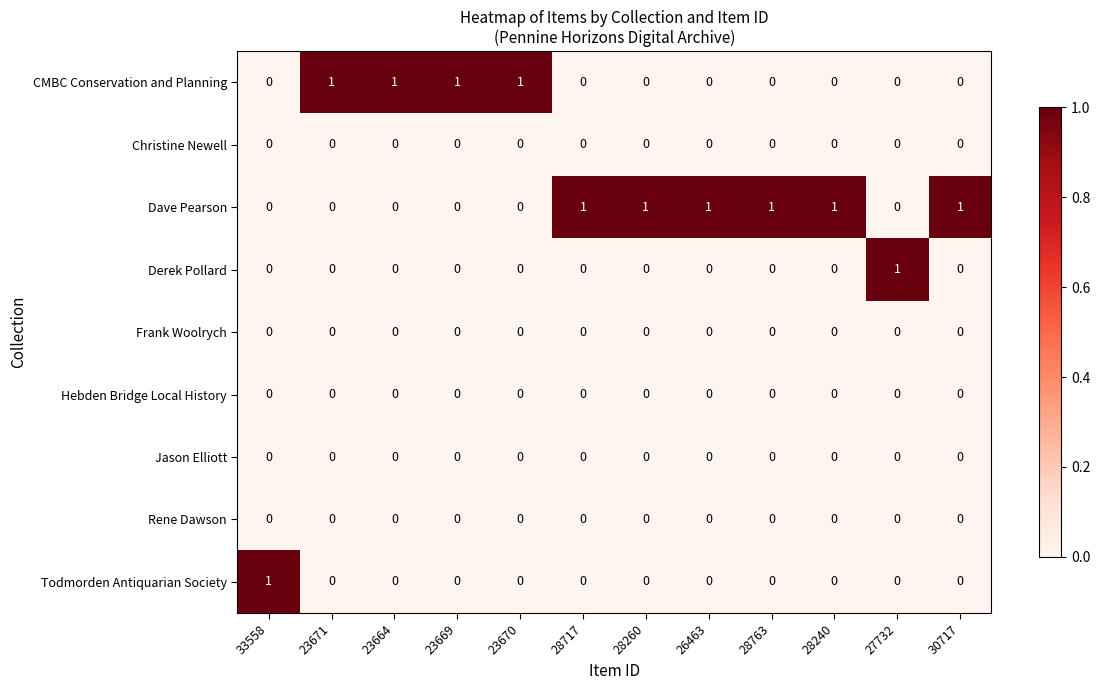

Is the value of Frank Woolrych at 26463 greater than the value of Dave Pearson at 28260?

No